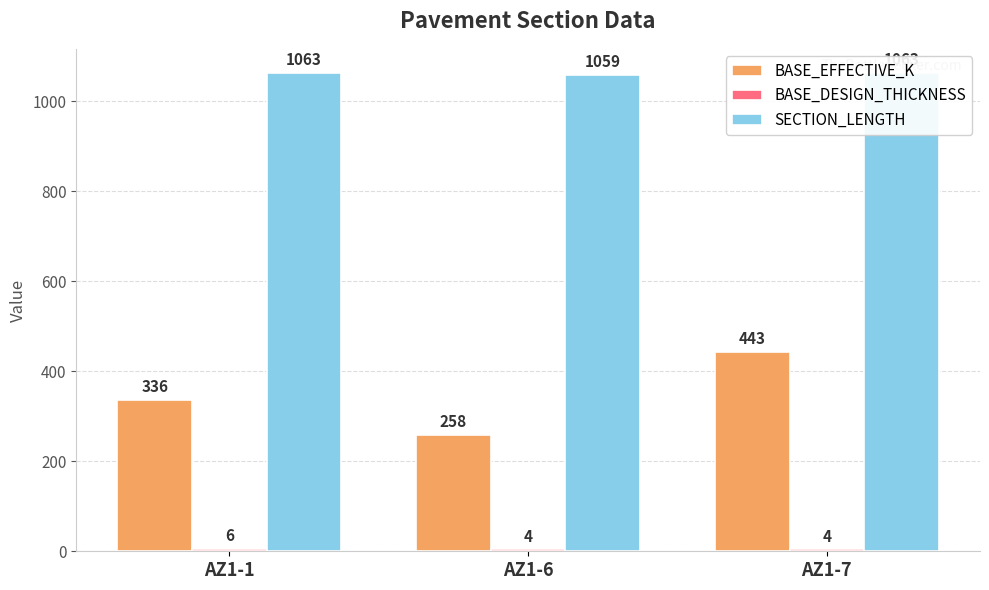

What is the value of the SECTION_LENGTH bar at the 2nd from the left?

1059